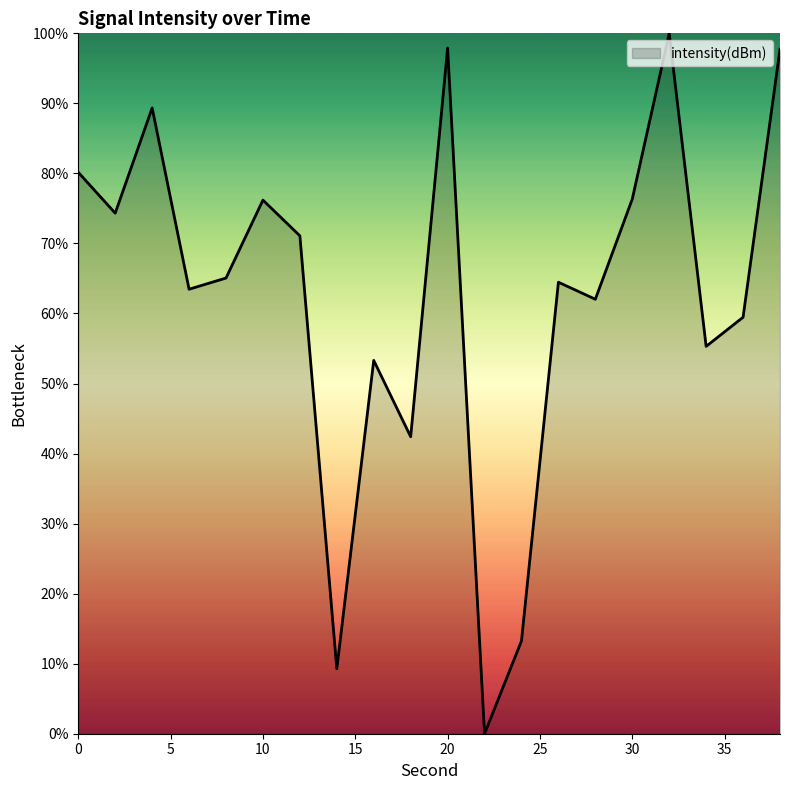

What is the maximum value shown in the chart?

100.0